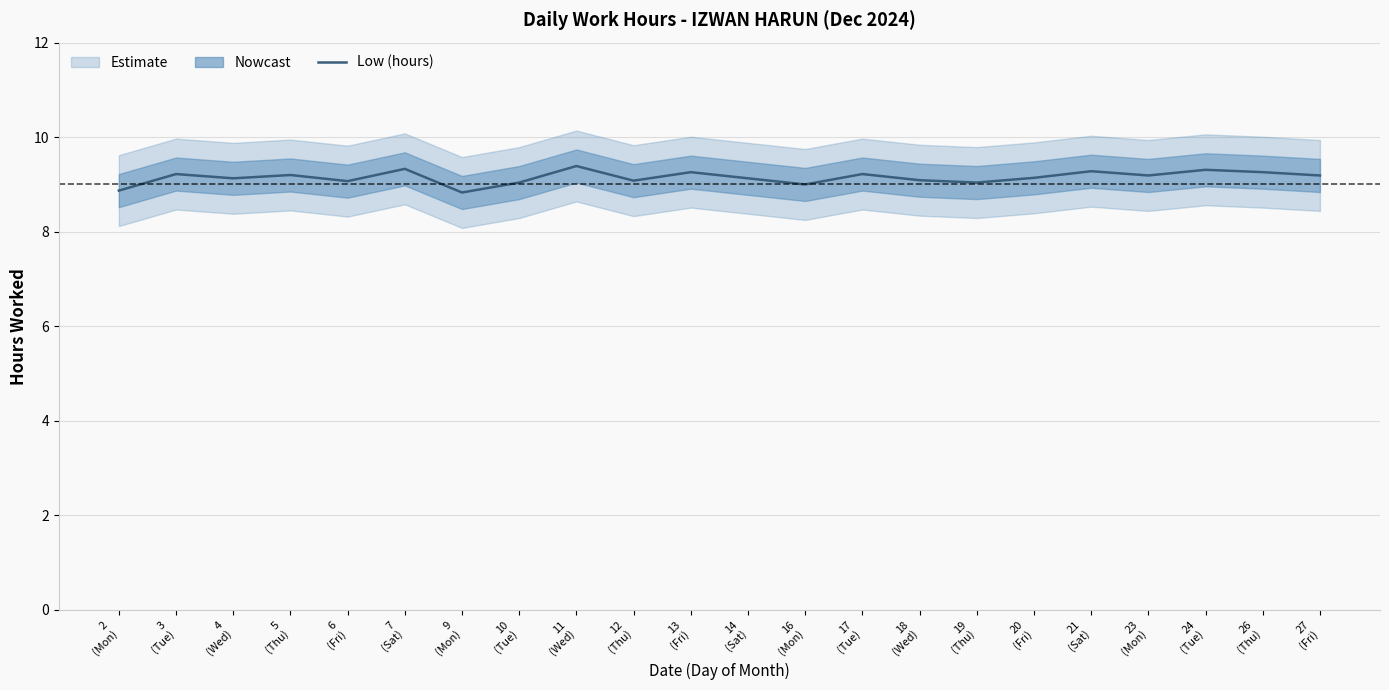

Reading left to right, extract all data points from this chart.

8.9	9.2	9.1	9.2	9.1	9.3	8.8	9.0	9.4	9.1	9.3	9.1	9.0	9.2	9.1	9.0	9.1	9.3	9.2	9.3	9.3	9.2